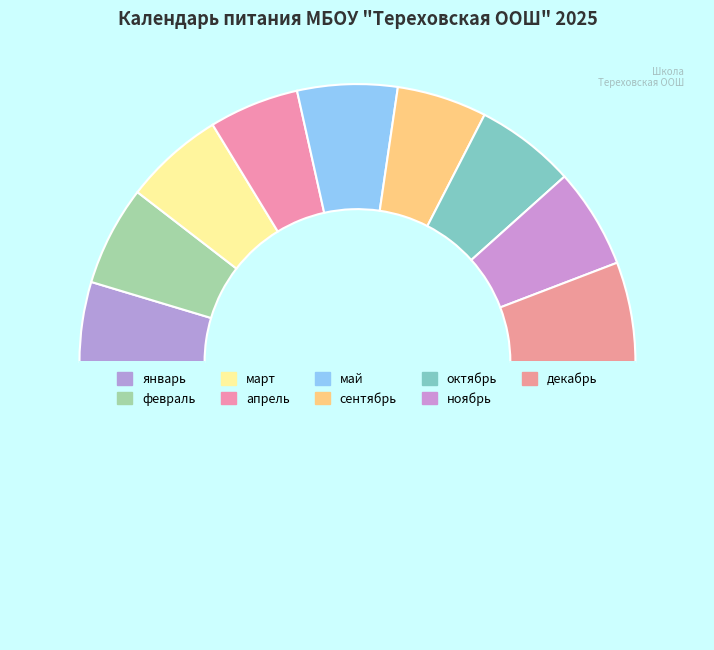

How many slices are in this pie chart?

10